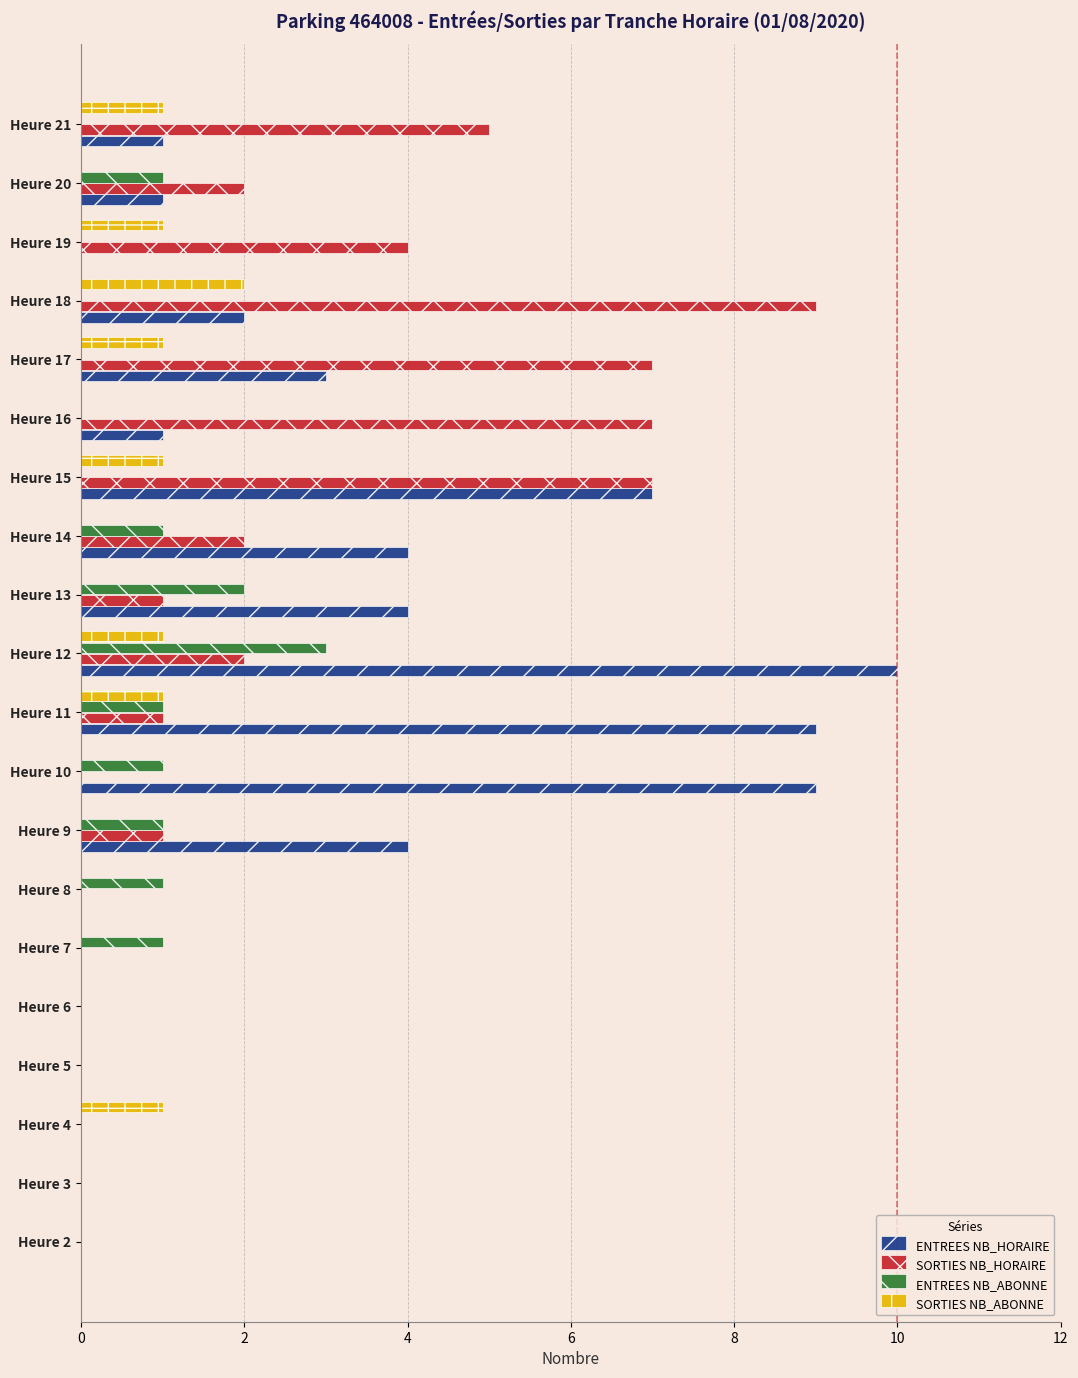

True or false: ENTREES NB_HORAIRE has a value of 4 at Heure 14.

True